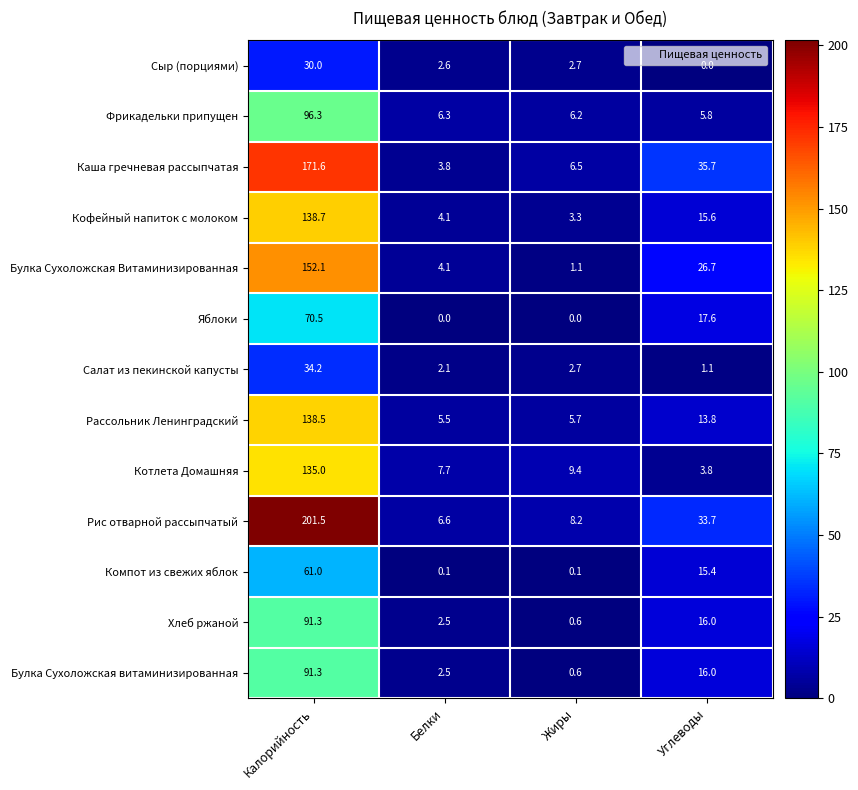

What is the difference between the maximum and second lowest values in the Каша гречневая рассыпчатая series?

165.1